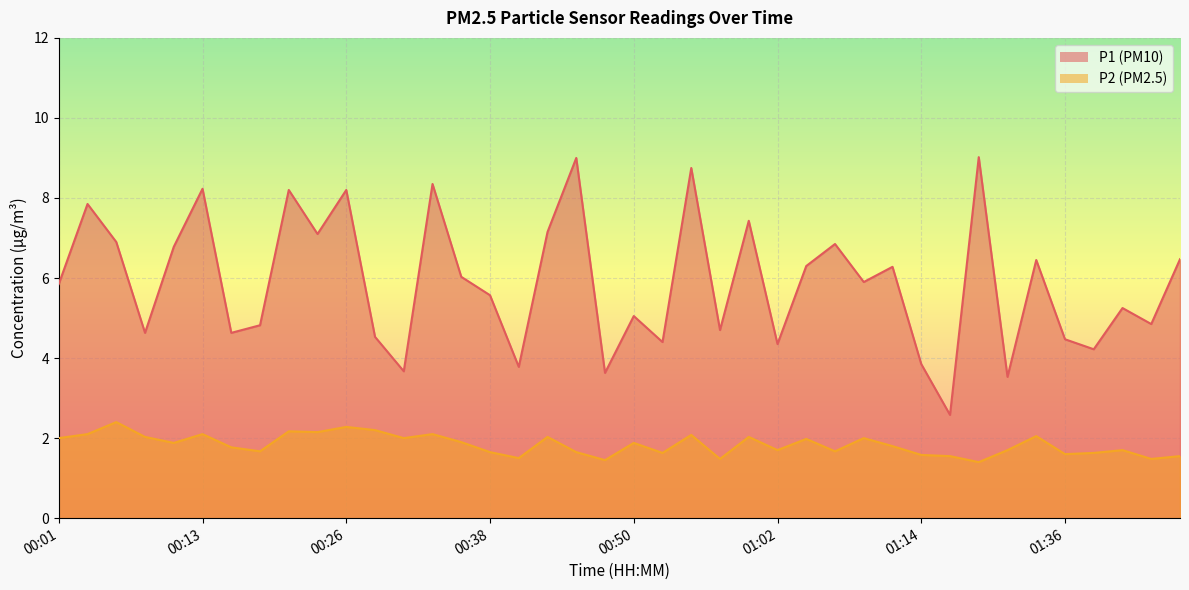

Reading left to right, extract all data points from this chart.

P1: 00:01=5.8	00:04=7.8	00:06=6.9	00:09=4.6	00:11=6.8	00:13=8.2	00:16=4.6	00:18=4.8	00:21=8.2	00:23=7.1	00:26=8.2	00:28=4.5	00:30=3.7	00:33=8.3	00:35=6.0	00:38=5.6	00:40=3.8	00:43=7.2	00:45=9.0	00:47=3.6	00:50=5.0	00:52=4.4	00:55=8.8	00:57=4.7	01:00=7.4	01:02=4.3	01:05=6.3	01:07=6.8	01:10=5.9	01:12=6.3	01:14=3.9	01:17=2.6	01:25=9.0	01:30=3.5	01:33=6.5	01:36=4.5	01:38=4.2	01:41=5.2	01:43=4.8	01:46=6.5
P2: 00:01=2.0	00:04=2.1	00:06=2.4	00:09=2.0	00:11=1.9	00:13=2.1	00:16=1.8	00:18=1.7	00:21=2.2	00:23=2.1	00:26=2.3	00:28=2.2	00:30=2.0	00:33=2.1	00:35=1.9	00:38=1.6	00:40=1.5	00:43=2.0	00:45=1.6	00:47=1.4	00:50=1.9	00:52=1.6	00:55=2.1	00:57=1.5	01:00=2.0	01:02=1.7	01:05=2.0	01:07=1.7	01:10=2.0	01:12=1.8	01:14=1.6	01:17=1.6	01:25=1.4	01:30=1.7	01:33=2.0	01:36=1.6	01:38=1.6	01:41=1.7	01:43=1.5	01:46=1.6